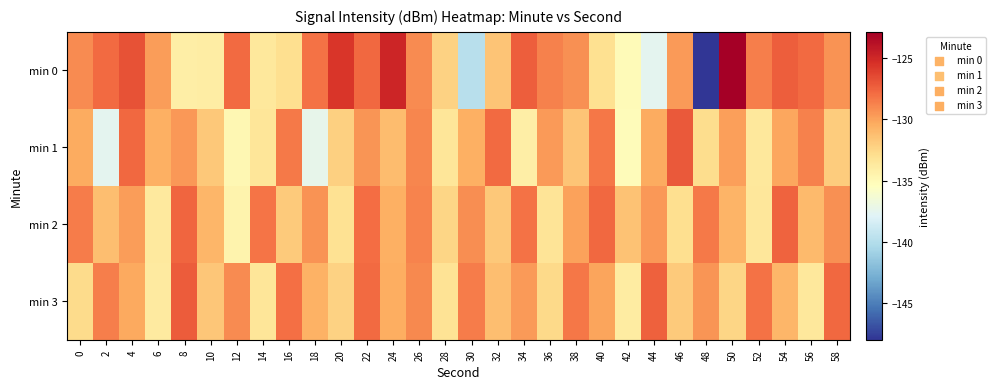

Reading left to right, what are all the values shown in this chart?

min 0: 0=-129.1	2=-127.8	4=-126.8	6=-129.8	8=-134.1	10=-134.0	12=-127.9	14=-133.6	16=-132.9	18=-128.1	20=-125.6	22=-127.8	24=-124.9	26=-129.1	28=-132.2	30=-139.8	32=-131.5	34=-127.3	36=-128.7	38=-129.3	40=-133.0	42=-135.0	44=-137.5	46=-129.6	48=-148.0	50=-122.9	52=-128.6	54=-127.3	56=-127.8	58=-129.4
min 1: 0=-130.3	2=-137.5	4=-127.7	6=-130.5	8=-129.6	10=-131.7	12=-134.8	14=-133.4	16=-128.4	18=-137.3	20=-132.1	22=-129.5	24=-131.2	26=-128.9	28=-133.4	30=-130.6	32=-127.8	34=-134.1	36=-129.7	38=-131.5	40=-128.3	42=-135.2	44=-130.4	46=-127.1	48=-132.8	50=-129.9	52=-133.6	54=-130.2	56=-128.7	58=-131.9
min 2: 0=-128.5	2=-131.3	4=-129.8	6=-133.7	8=-127.6	10=-130.9	12=-134.5	14=-128.2	16=-131.8	18=-129.4	20=-133.1	22=-127.9	24=-130.6	26=-128.8	28=-132.4	30=-129.2	32=-131.7	34=-128.1	36=-133.3	38=-130.0	40=-127.7	42=-131.4	44=-129.6	46=-132.9	48=-128.4	50=-130.8	52=-133.5	54=-127.5	56=-131.1	58=-129.3
min 3: 0=-132.7	2=-128.6	4=-130.3	6=-133.8	8=-127.2	10=-131.6	12=-129.1	14=-133.4	16=-128.0	18=-130.7	20=-132.2	22=-127.8	24=-130.5	26=-129.0	28=-133.2	30=-128.5	32=-131.3	34=-129.7	36=-132.6	38=-128.3	40=-130.1	42=-133.9	44=-127.4	46=-131.8	48=-129.5	50=-132.4	52=-128.1	54=-130.9	56=-133.6	58=-127.7